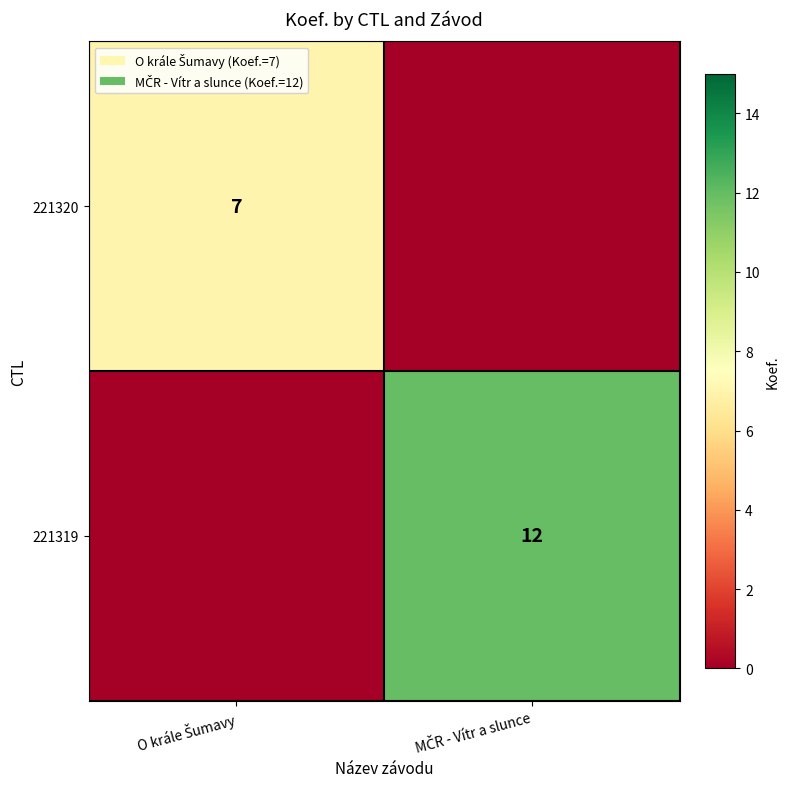

What is the total value across all series at O krále Šumavy?

7